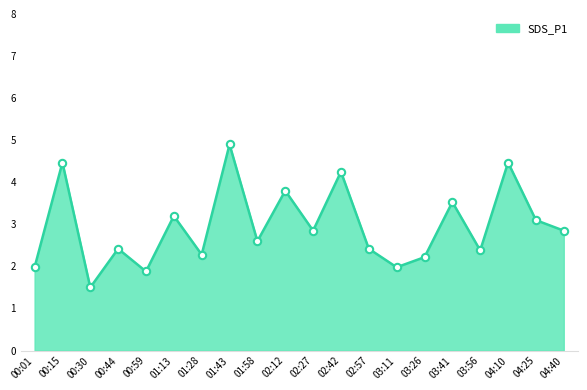

What is the change in value from 01:13 to 01:28?

-0.9